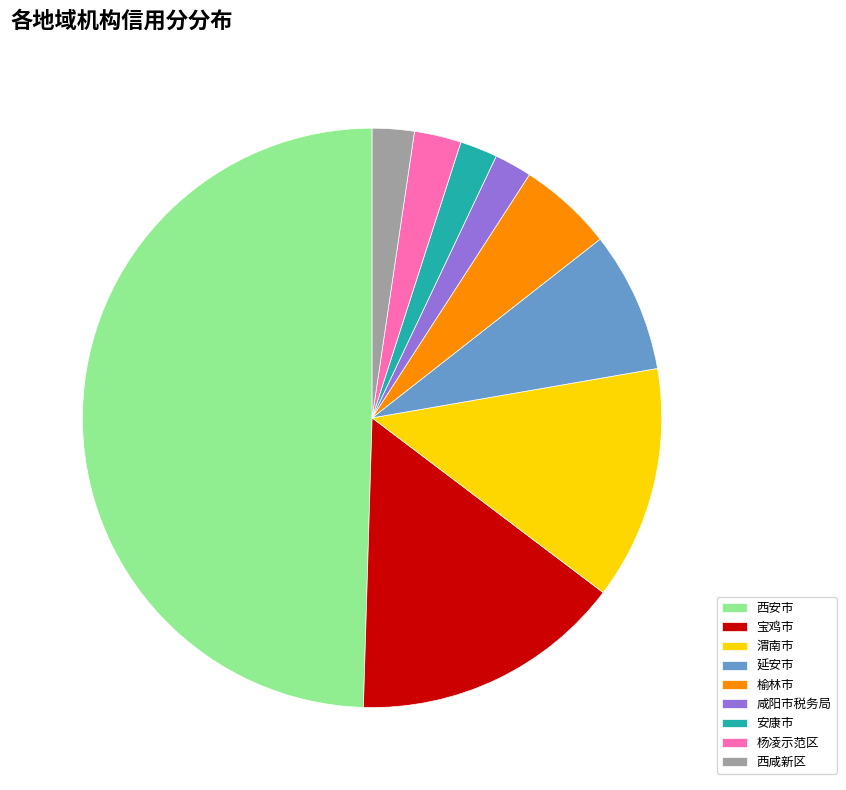

Which category has the biggest portion of the pie?

西安市